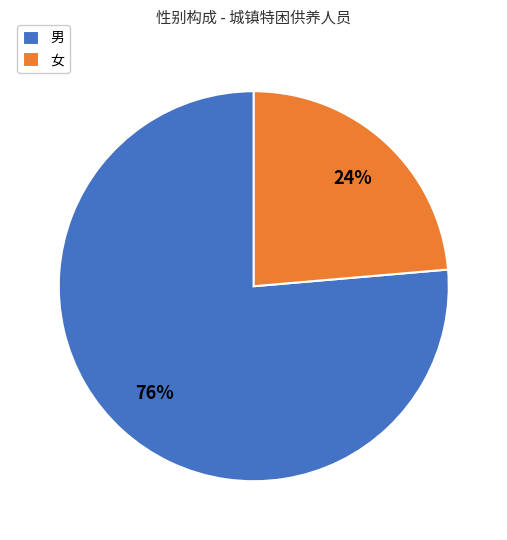

Which slice is the smallest?

女